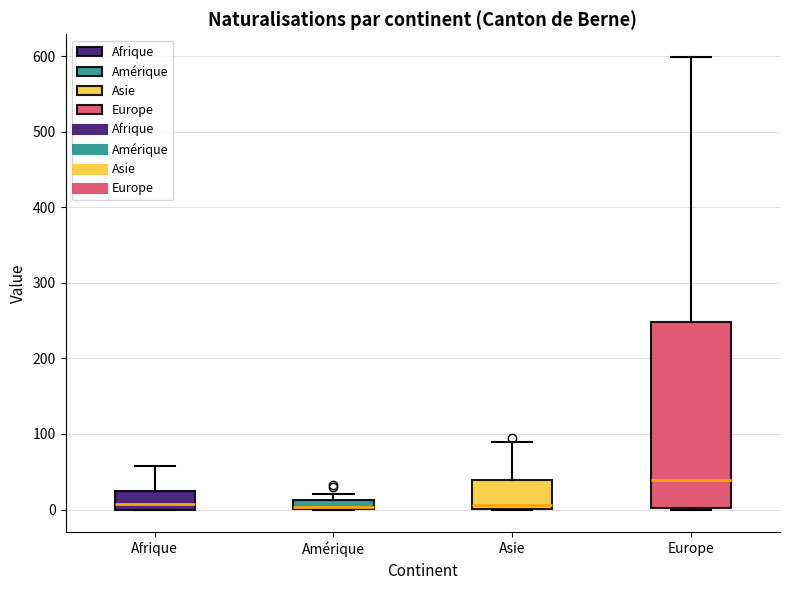

Where is the upper edge of the box for Amérique on the y-axis? The values are not printed on the chart, so give them approximately, as read against the axis.

10